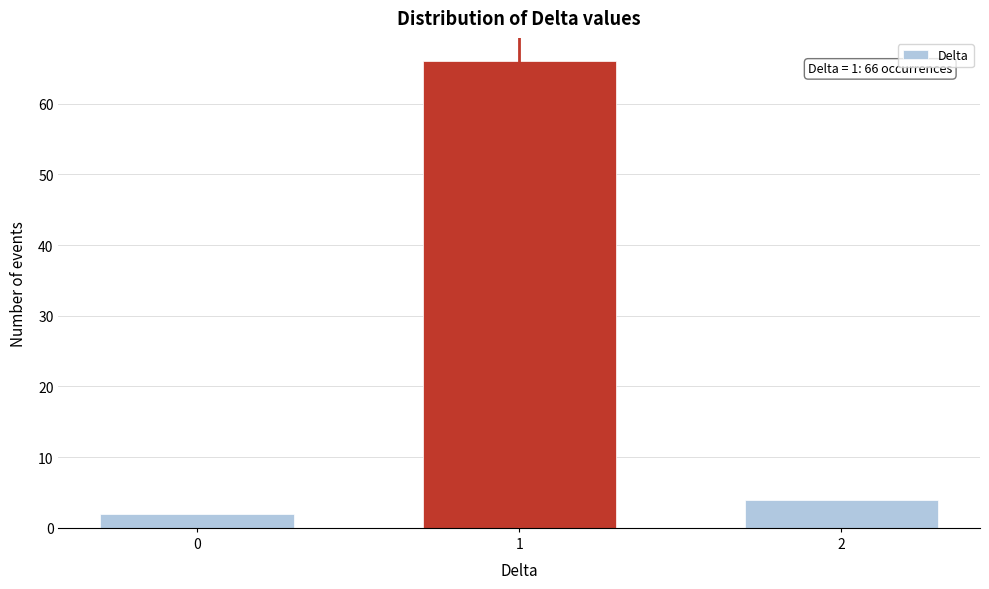

Reading right to left, extract all data points from this chart.

4	66	2